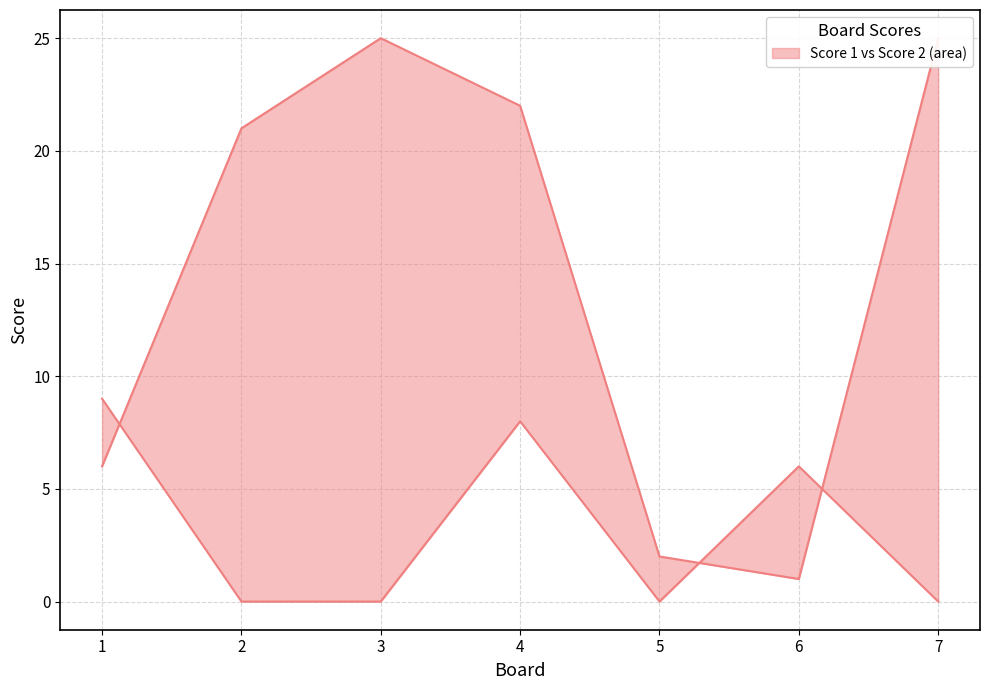

How many times do Score 1 and Score 2 cross each other?

3